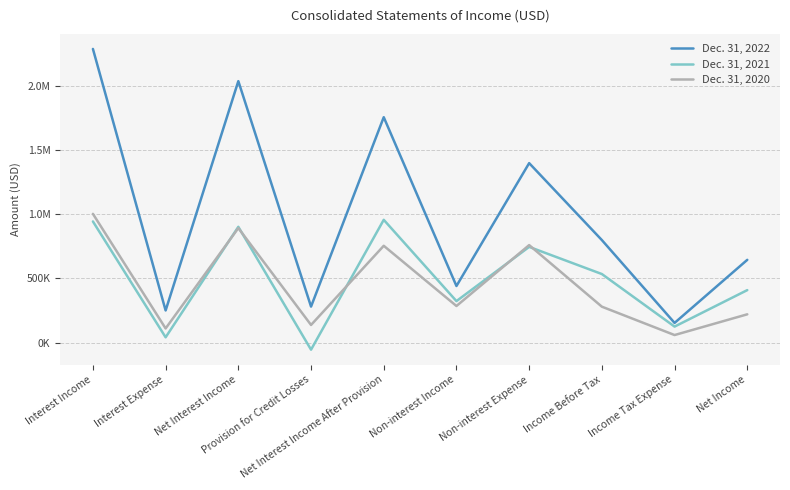

True or false: Dec. 31, 2021 and Dec. 31, 2022 cross at least once.

False